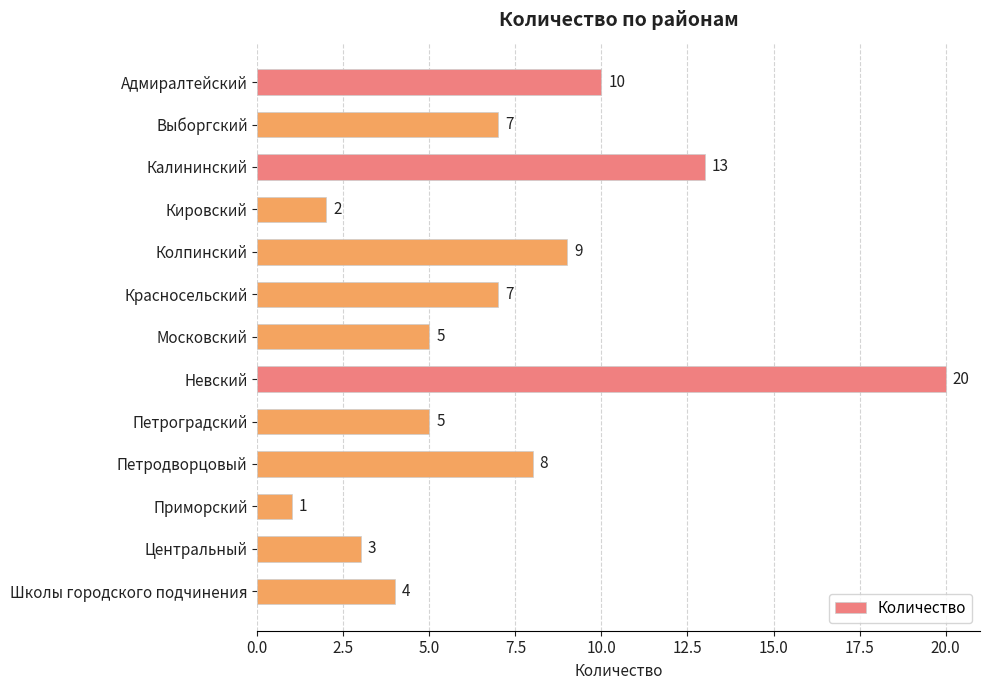

Approximately how many times larger is the value at Невский compared to Красносельский?

2.9